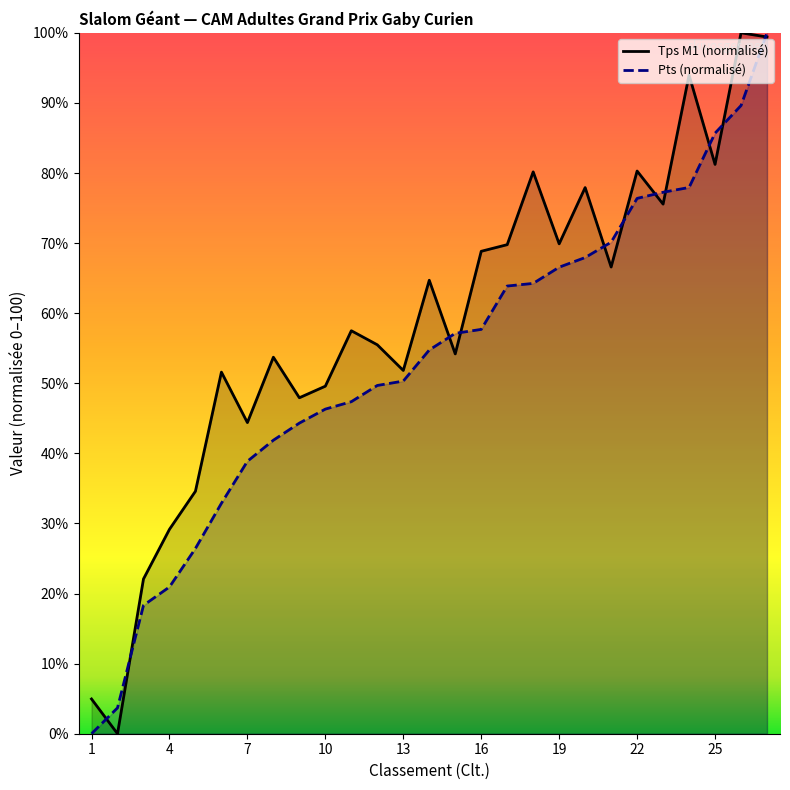

Does the chart display data point markers on the line(s)?

No